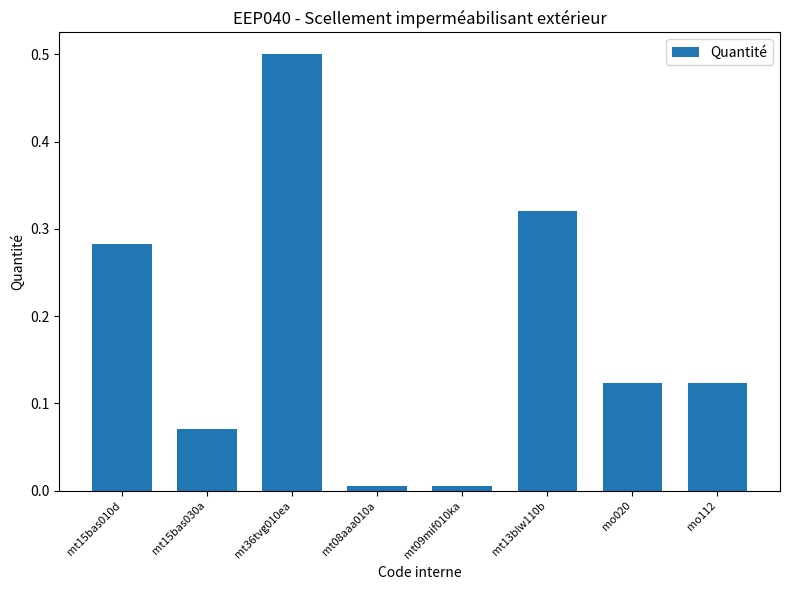

What is the difference between the values at mt36tvg010ea and mo112?

0.4